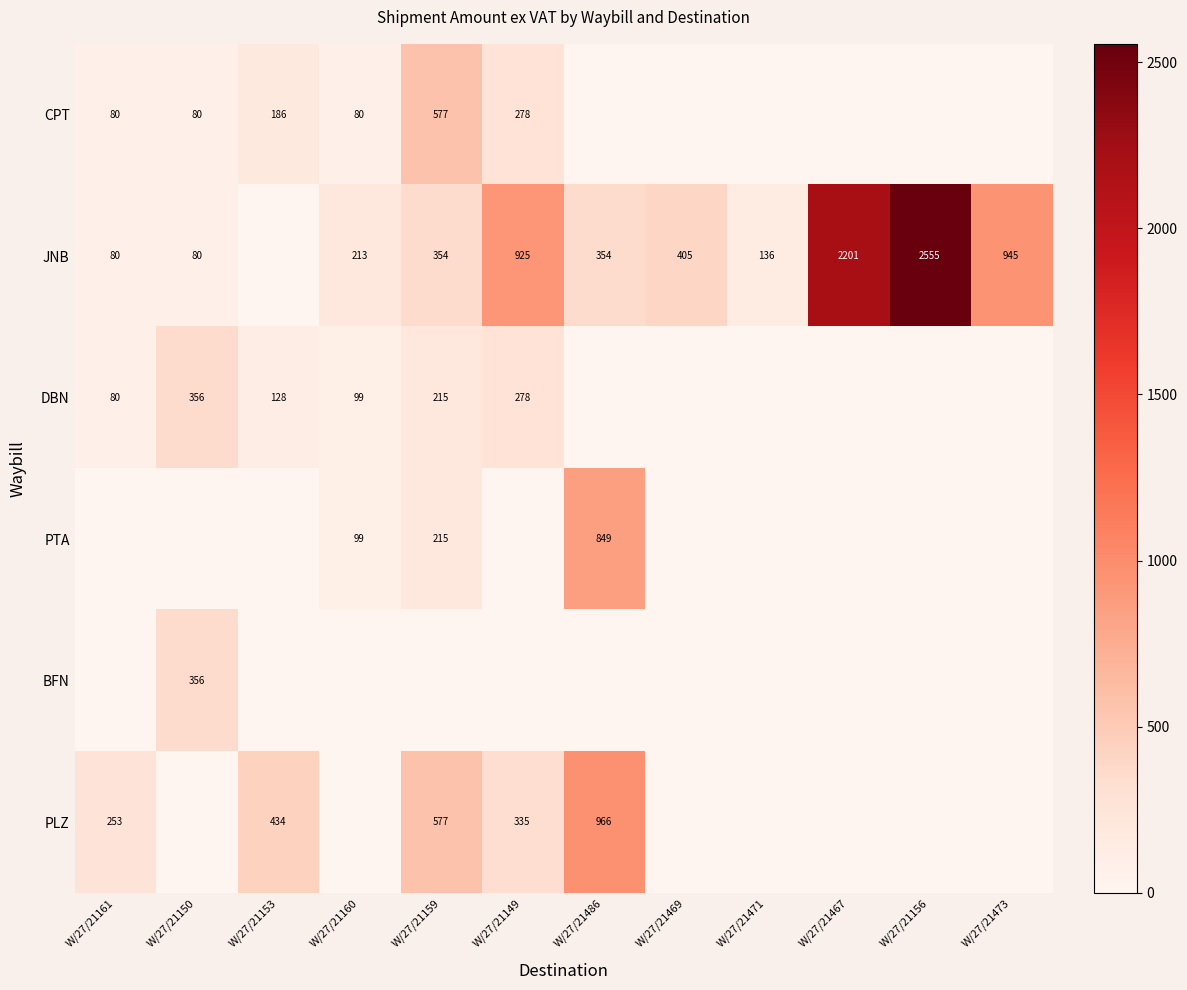

Count the number of categories in the chart.

12